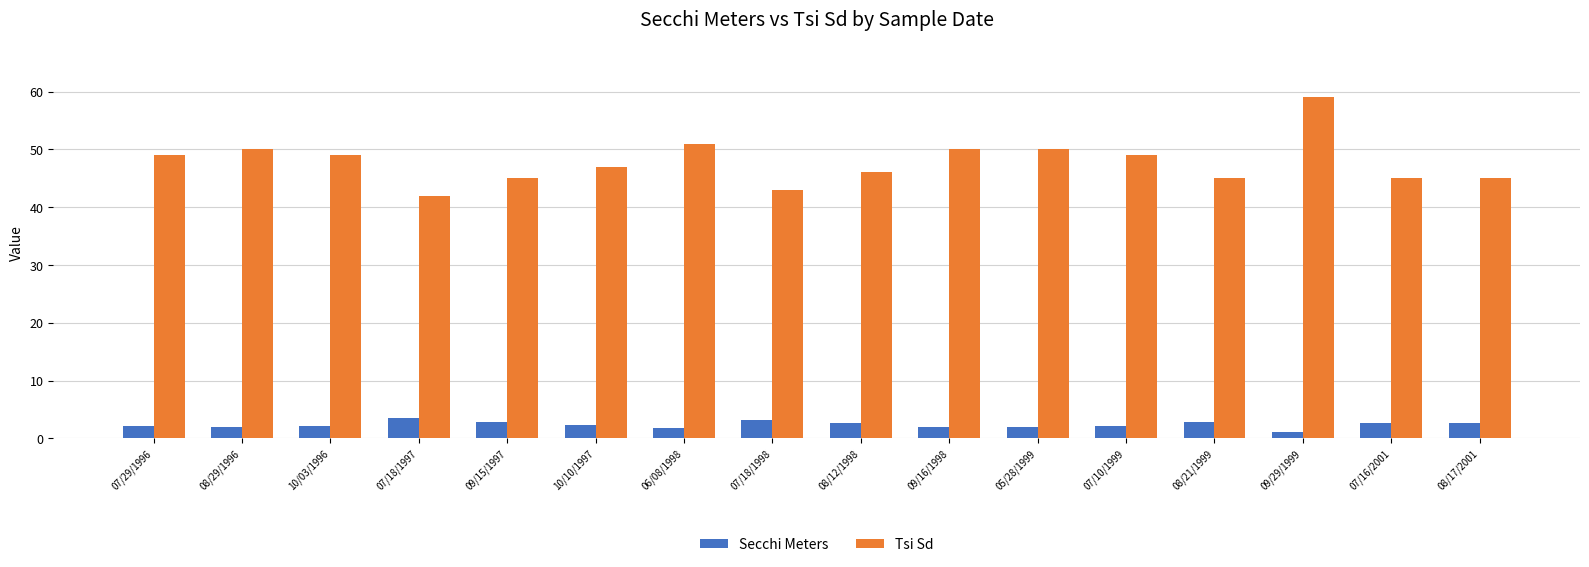

At which category is the sum across all series the highest?

09/29/1999